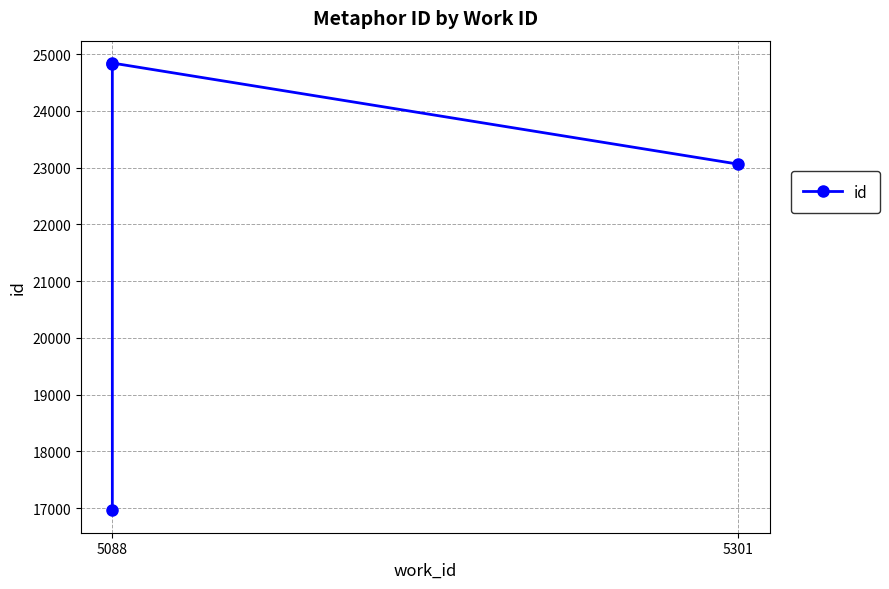

Where is the first local maximum?

5088